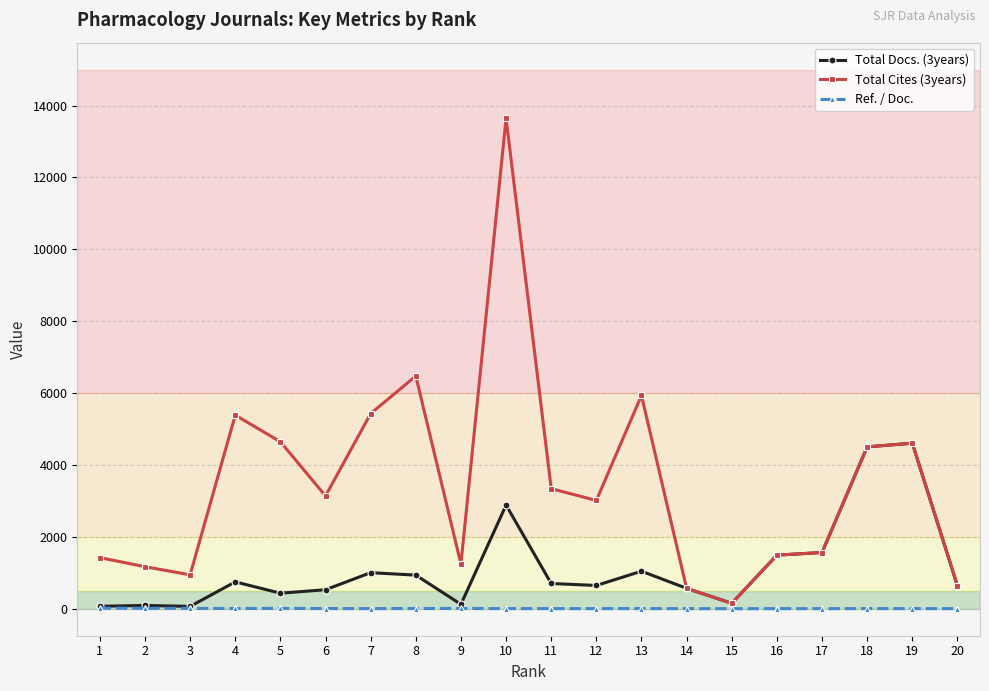

What are all the series names shown in the legend?

Total Docs. (3years), Total Cites (3years), Ref. / Doc.